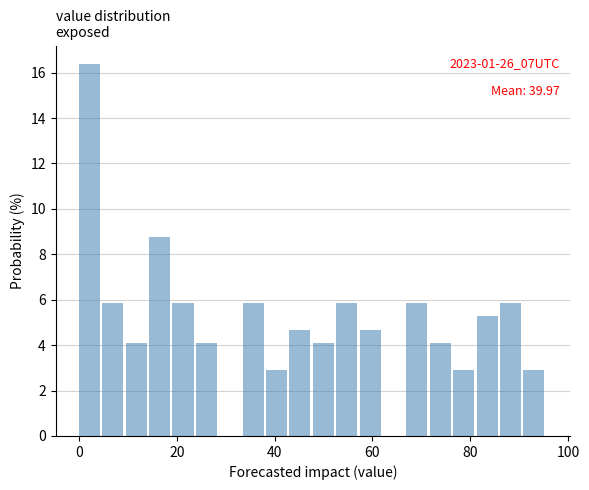

Around what value on the x-axis is the tallest bar? Give the approximate position of its centre, as read against the axis.

2